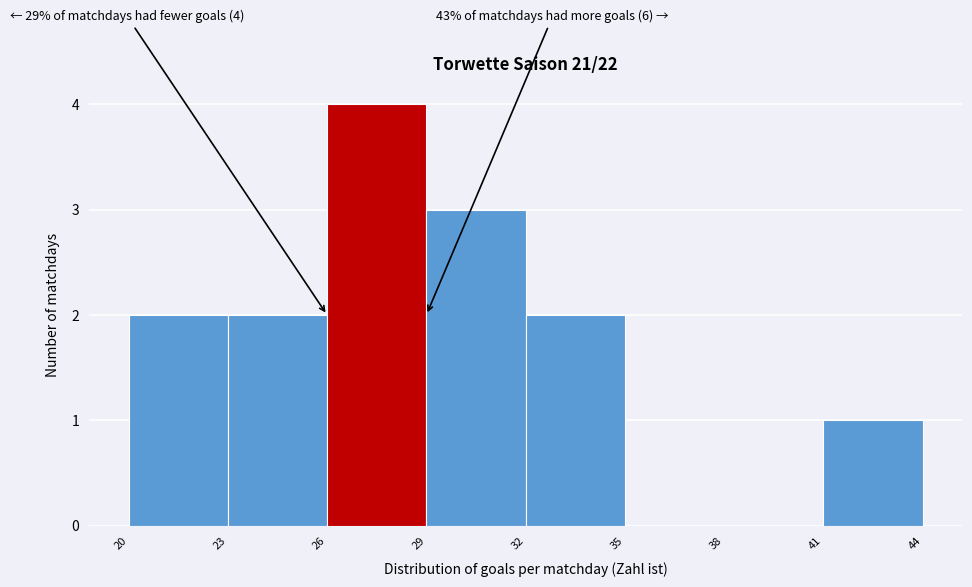

Which range on the x-axis has the tallest bar?

26 to 29